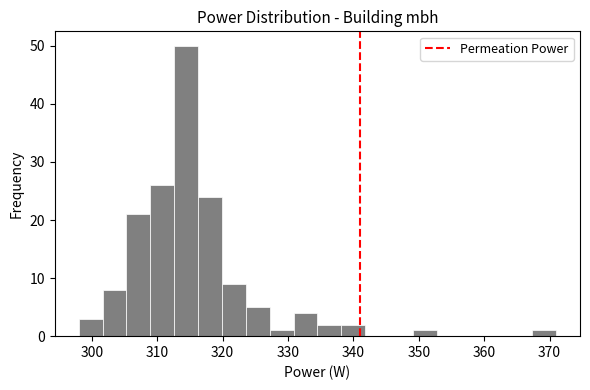

Around what value on the x-axis is the tallest bar? Give the approximate position of its centre, as read against the axis.

314